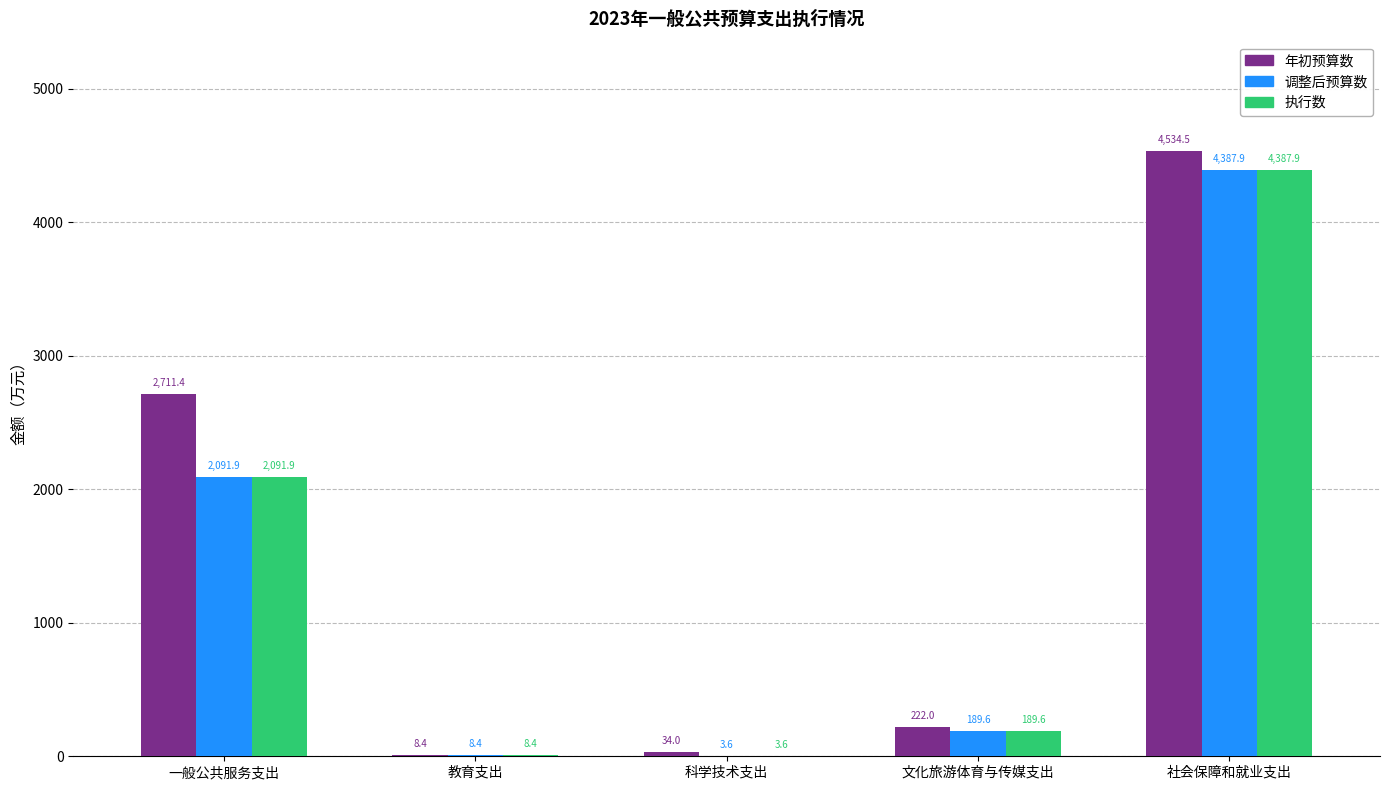

Is the value of 调整后预算数 at 一般公共服务支出 greater than the value of 执行数 at 社会保障和就业支出?

No